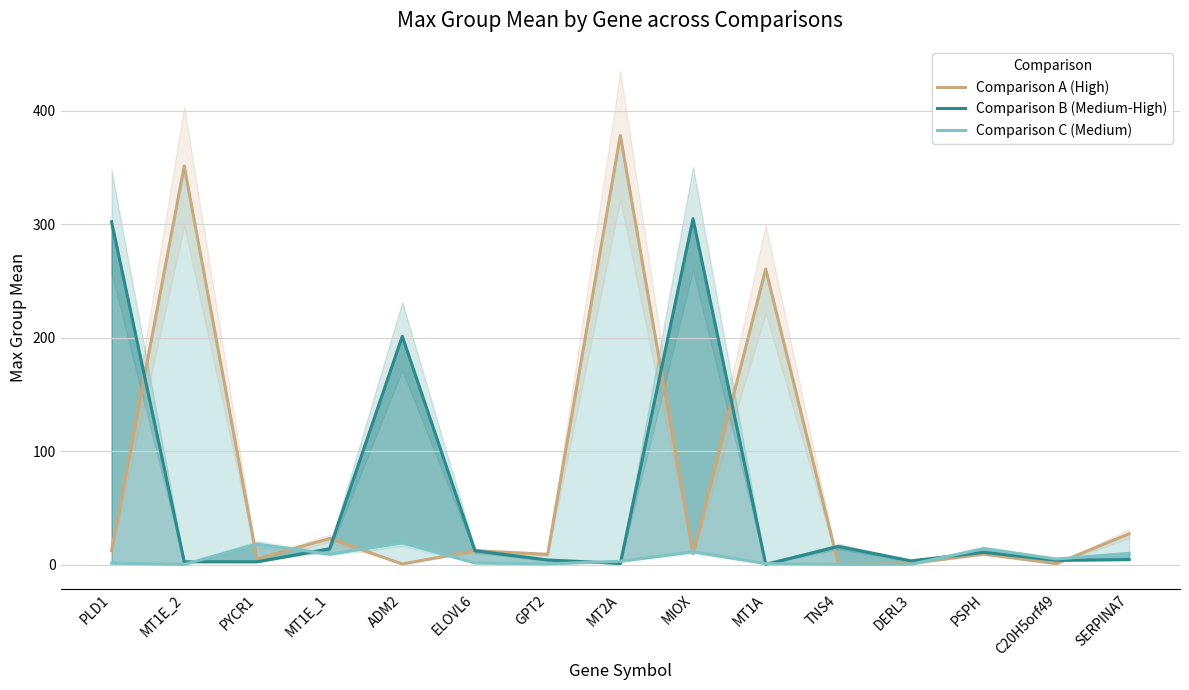

How many values in the Comparison B (Medium-High) series are below 4?

6